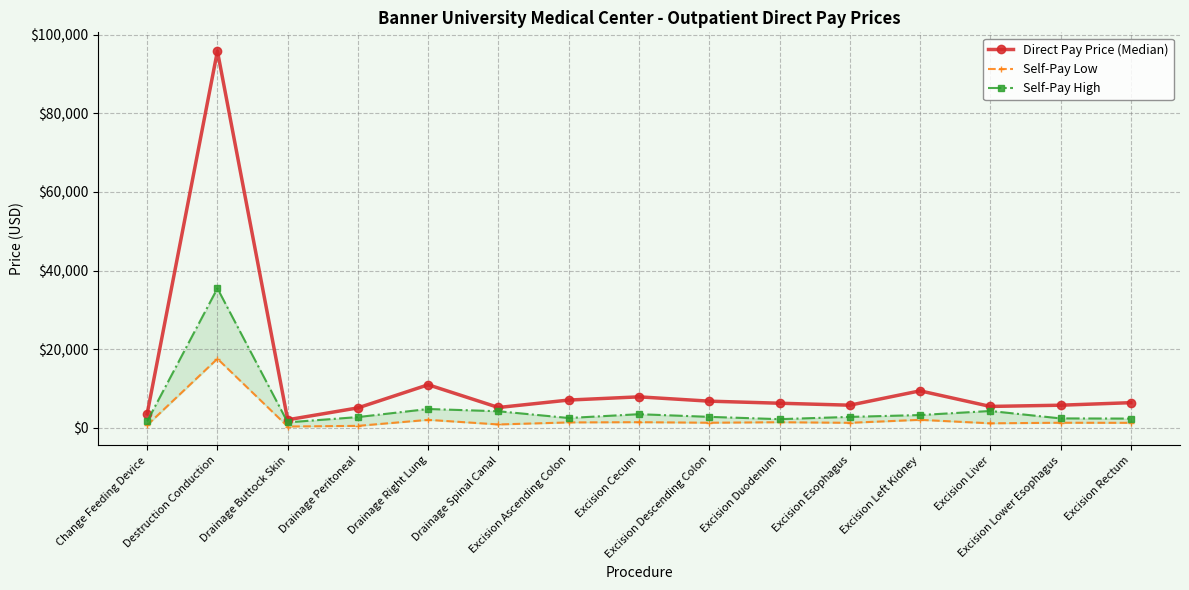

Reading left to right, transcribe all the data shown in this chart.

Direct Pay Price (Median): Change Feeding Device=3576	Destruction Conduction=95842	Drainage Buttock Skin=2071	Drainage Peritoneal=5099	Drainage Right Lung=10979	Drainage Spinal Canal=5197	Excision Ascending Colon=7088	Excision Cecum=7904	Excision Descending Colon=6807	Excision Duodenum=6282	Excision Esophagus=5783	Excision Left Kidney=9434	Excision Liver=5466	Excision Lower Esophagus=5777	Excision Rectum=6423
Self-Pay Low: Change Feeding Device=697	Destruction Conduction=17597	Drainage Buttock Skin=361	Drainage Peritoneal=525	Drainage Right Lung=2055	Drainage Spinal Canal=885	Excision Ascending Colon=1398	Excision Cecum=1461	Excision Descending Colon=1321	Excision Duodenum=1449	Excision Esophagus=1301	Excision Left Kidney=2055	Excision Liver=1175	Excision Lower Esophagus=1318	Excision Rectum=1296
Self-Pay High: Change Feeding Device=1674	Destruction Conduction=35497	Drainage Buttock Skin=1414	Drainage Peritoneal=2761	Drainage Right Lung=4817	Drainage Spinal Canal=4240	Excision Ascending Colon=2526	Excision Cecum=3494	Excision Descending Colon=2820	Excision Duodenum=2231	Excision Esophagus=2807	Excision Left Kidney=3276	Excision Liver=4311	Excision Lower Esophagus=2423	Excision Rectum=2377